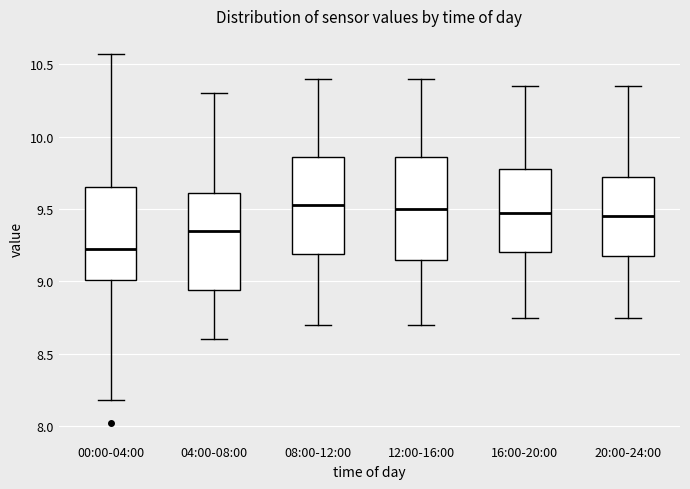

Which box's median line is the lowest?

00:00-04:00